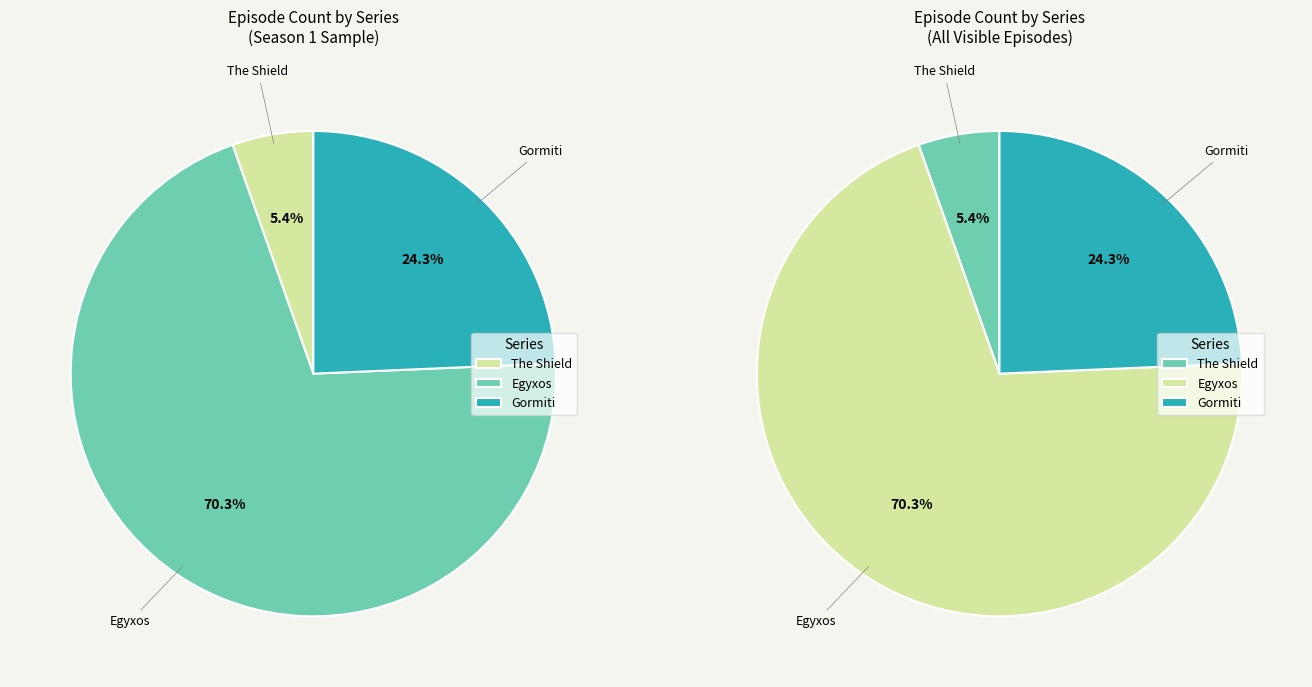

How many slices are in this pie chart?

3